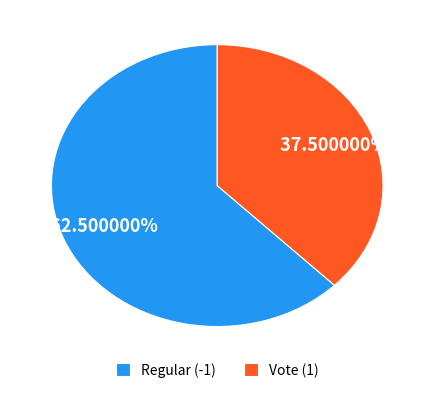

What is the largest slice in the pie chart?

Regular (-1)